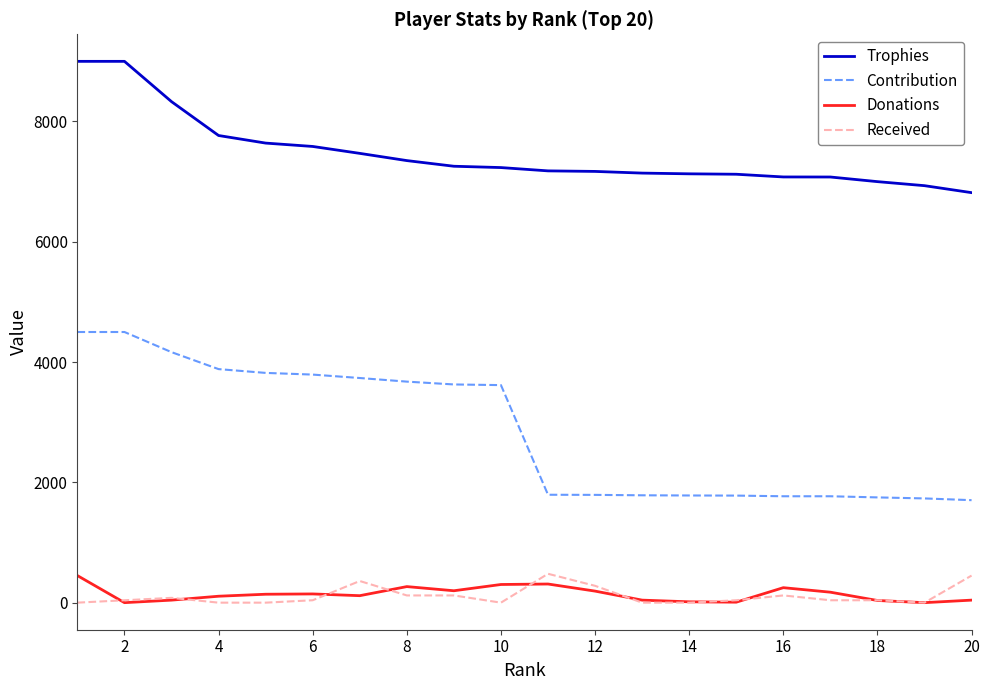

True or false: Trophies and Received cross at least once.

False